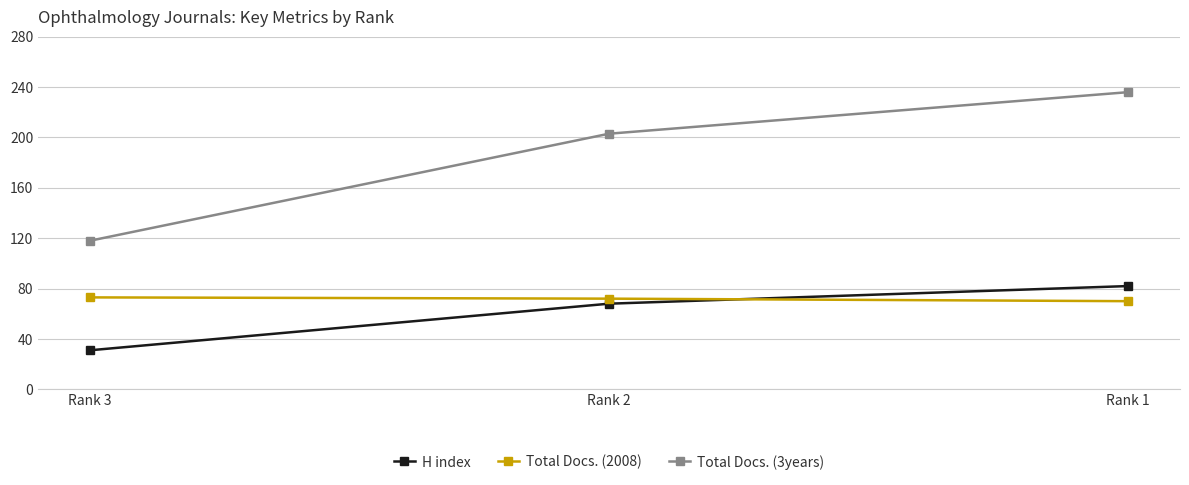

How many Total Docs. (3years) values are between 118 and 236?

3